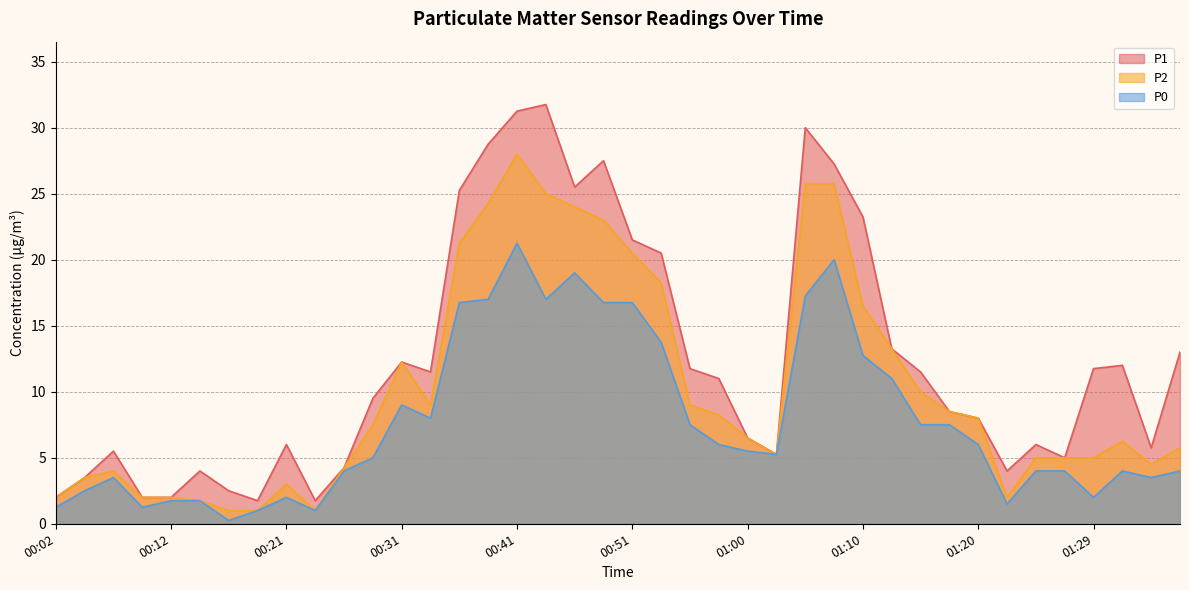

What is the average value of the P1 series?

12.4